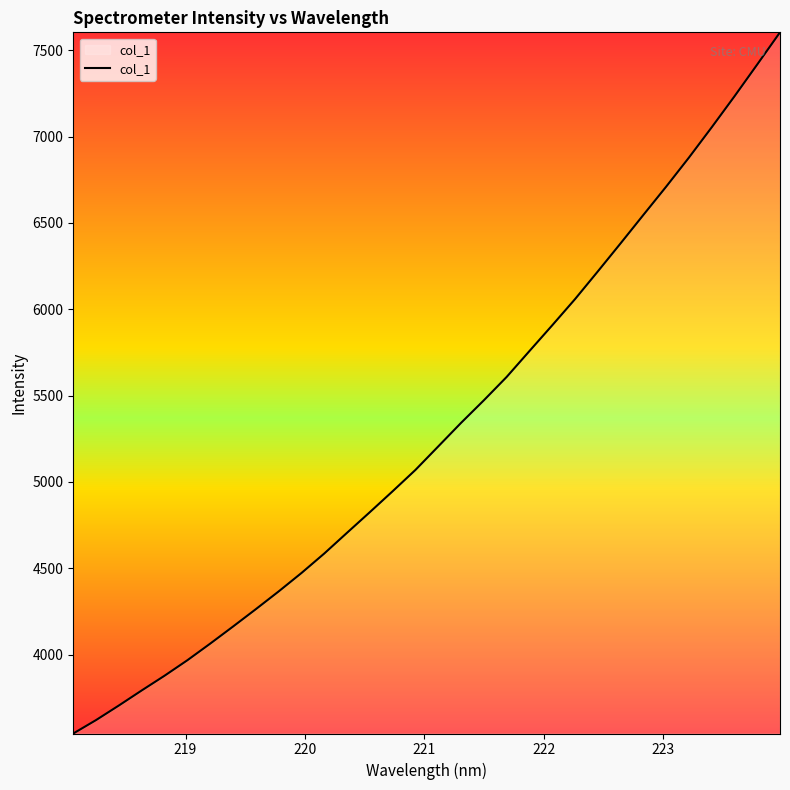

What is the minimum value shown in the chart?

3542.5